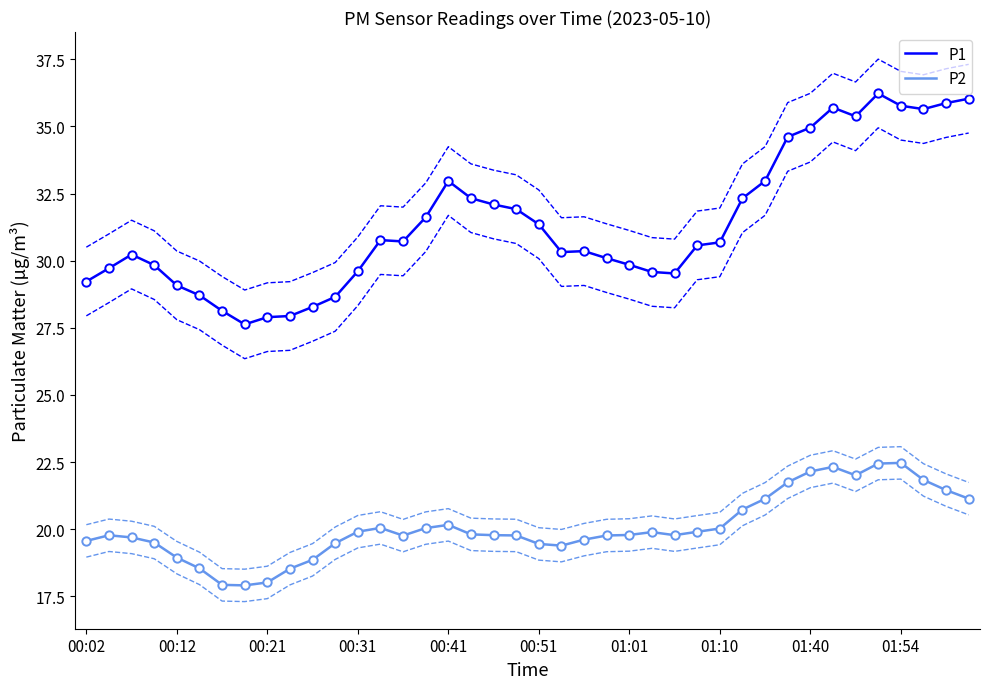

Which series has the largest total across all categories?

P1